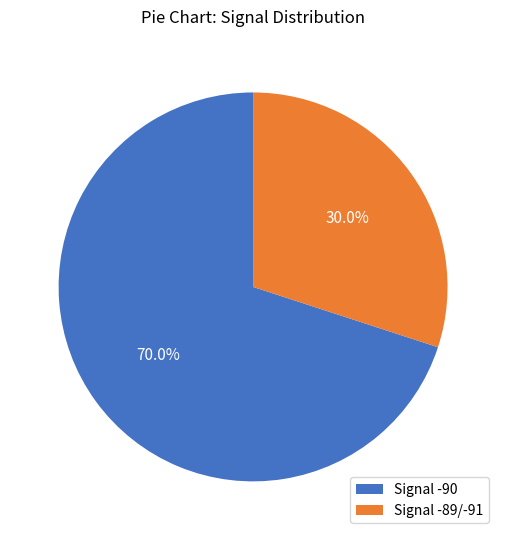

Rank the categories by value from lowest to highest.

Signal -89/-91, Signal -90